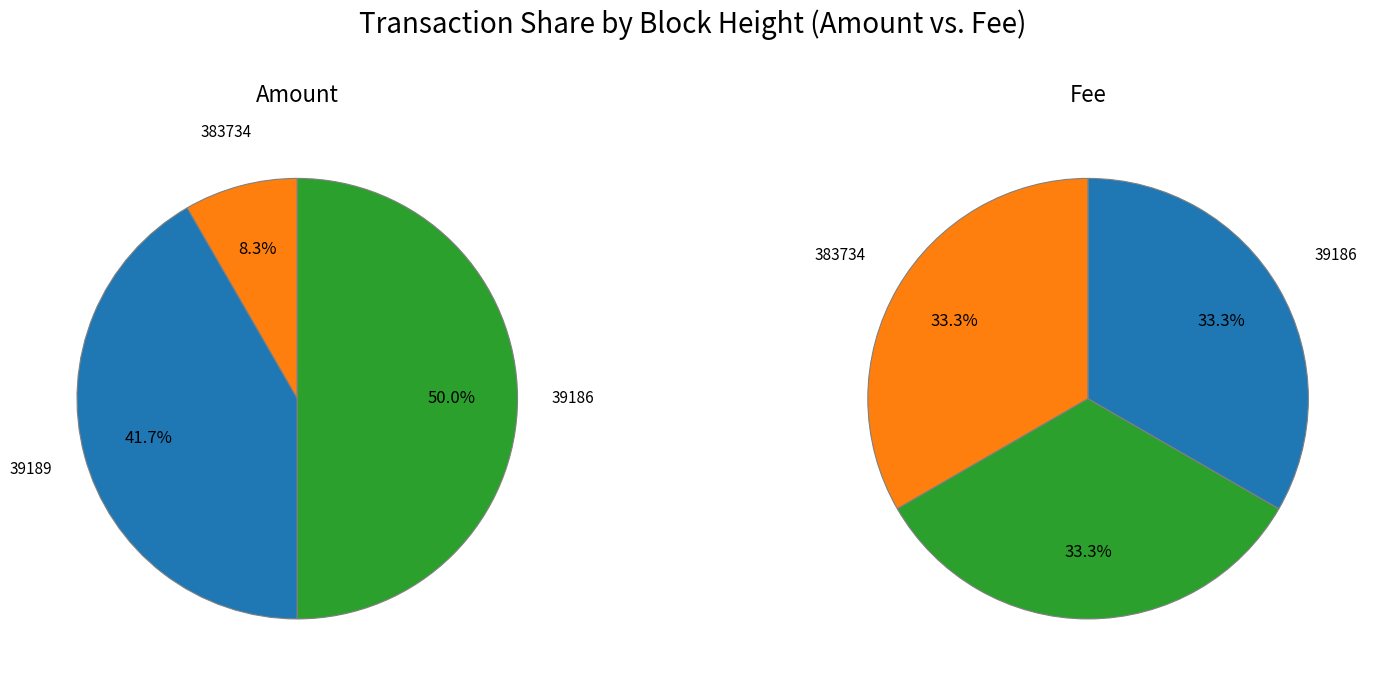

Rank the categories by value from lowest to highest.

383734, 39189, 39186